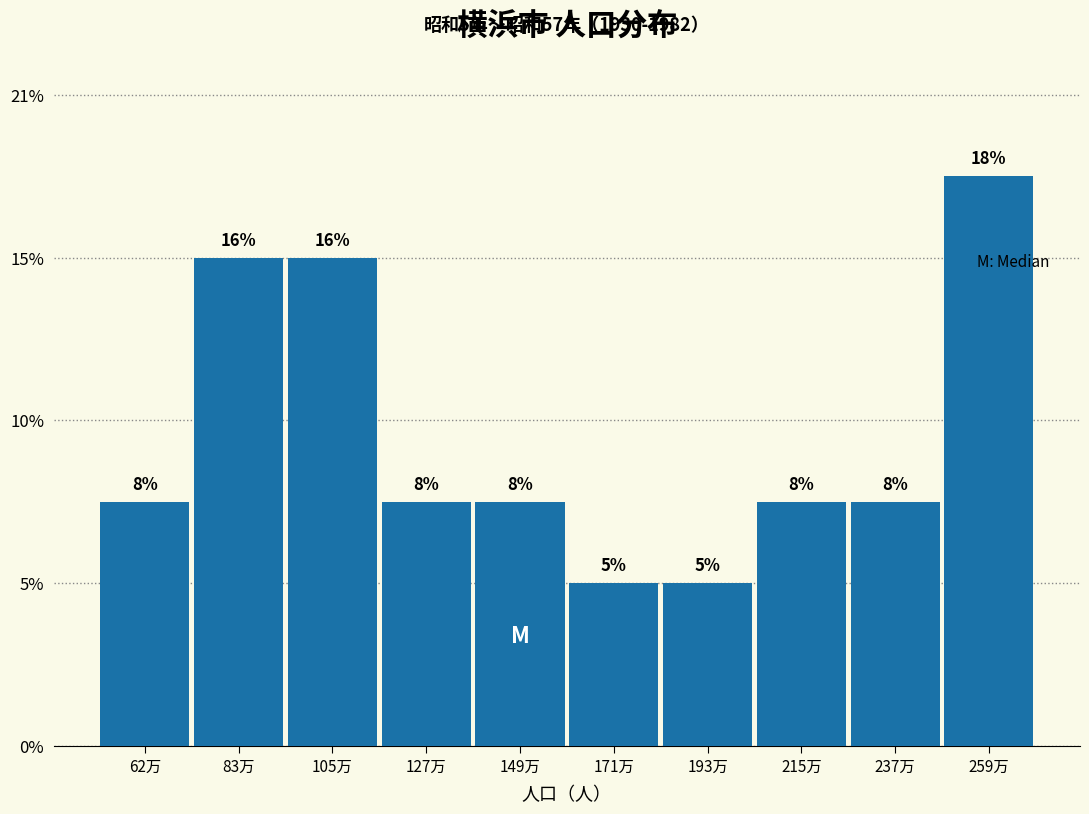

Does the chart contain any negative values?

No